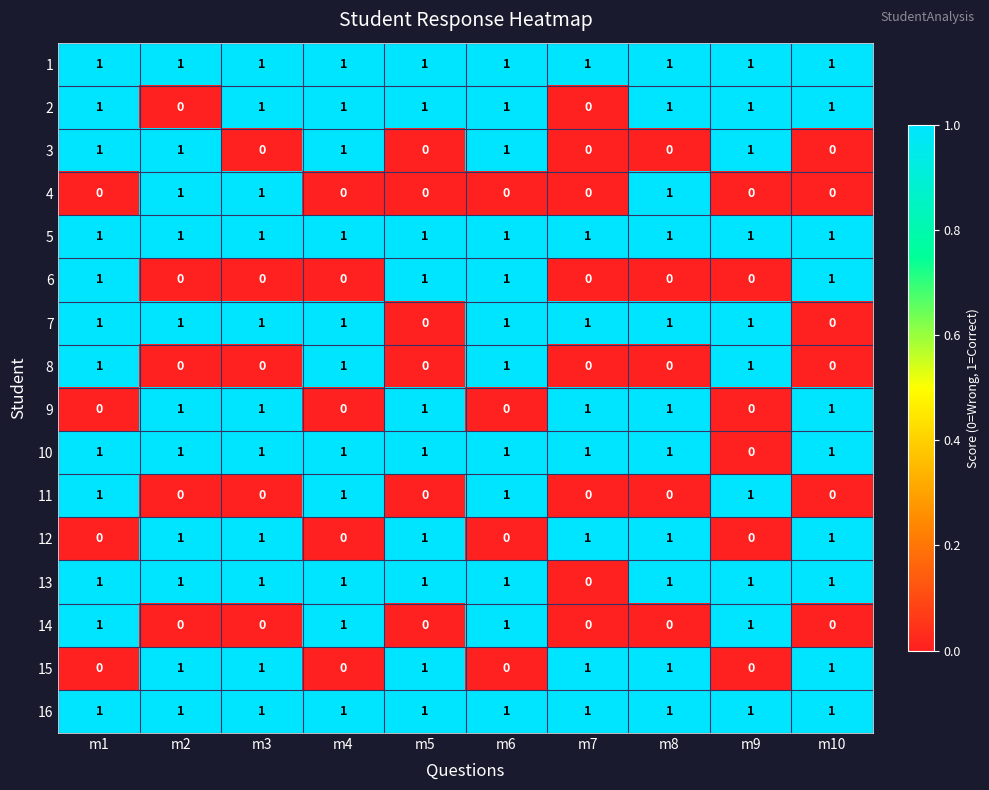

What is the difference between the highest and lowest values at m9?

1